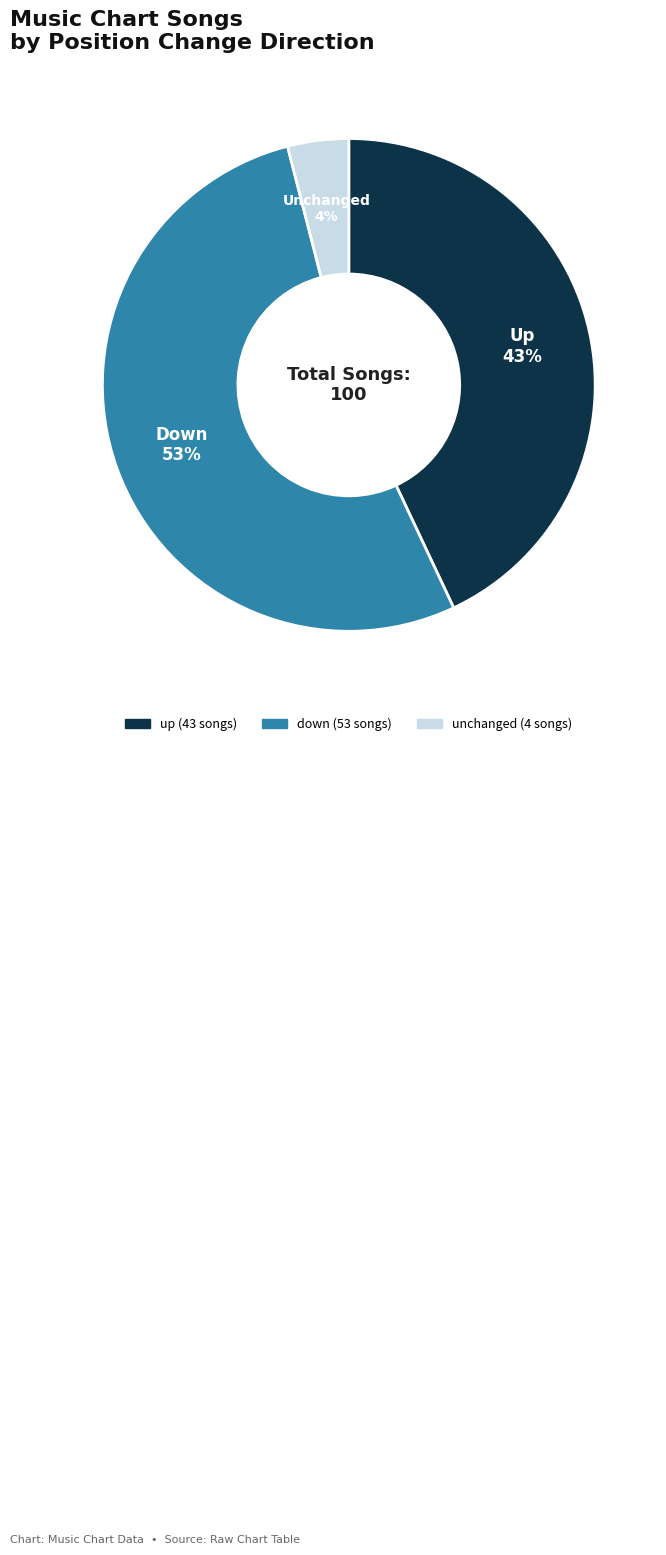

Does any single category account for the majority?

Yes